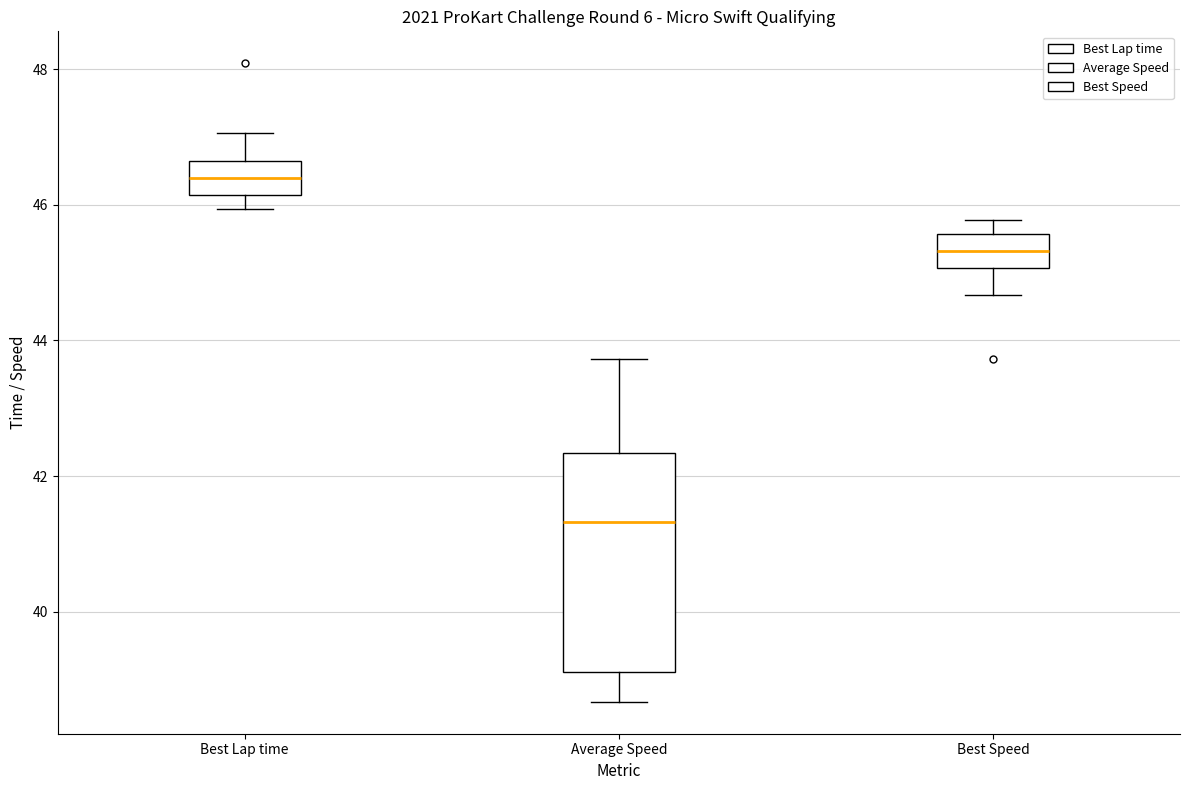

Reading left to right, read every box against the y-axis: the position of its median line, the range the box covers, and the ends of its whiskers. The values are not printed on the chart, so give them approximately, as read against the axis.

Best Lap time: median 46.4, box 46.2 to 46.6, whiskers 46.0 to 47.0
Average Speed: median 41.4, box 39.2 to 42.4, whiskers 38.6 to 43.8
Best Speed: median 45.4, box 45.0 to 45.6, whiskers 44.6 to 45.8